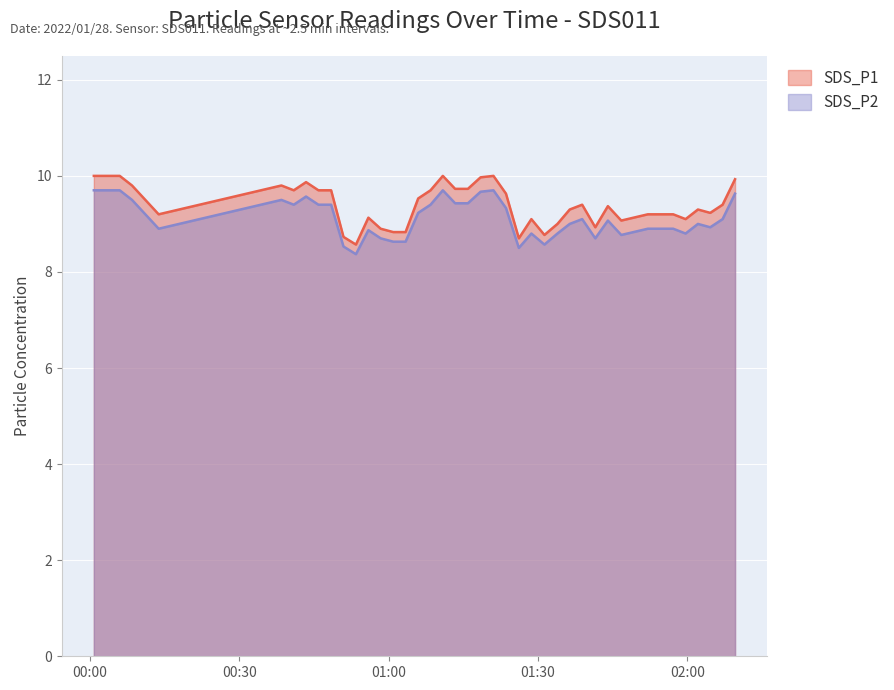

Where is the first local minimum for SDS_P2?

2022/01/28 00:13:50